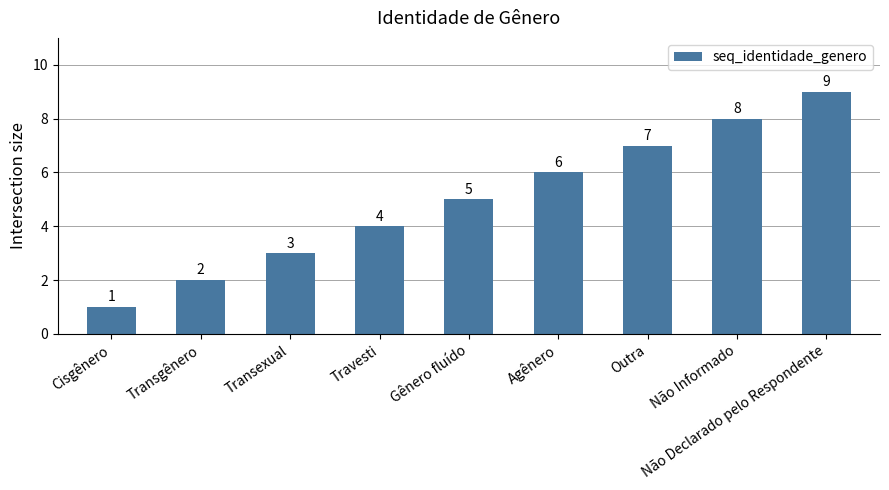

What position from the right is Agênero?

4